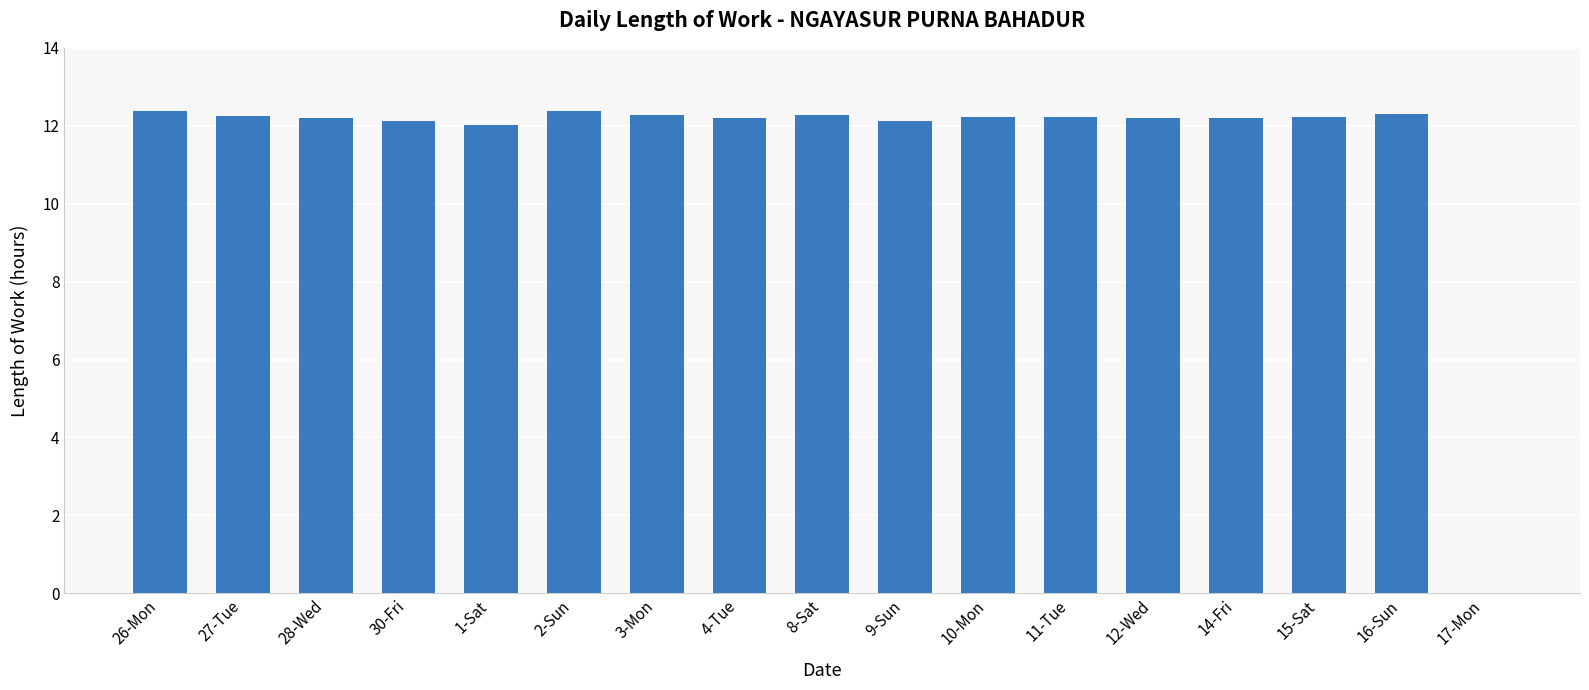

What is the greatest value displayed?

12.4